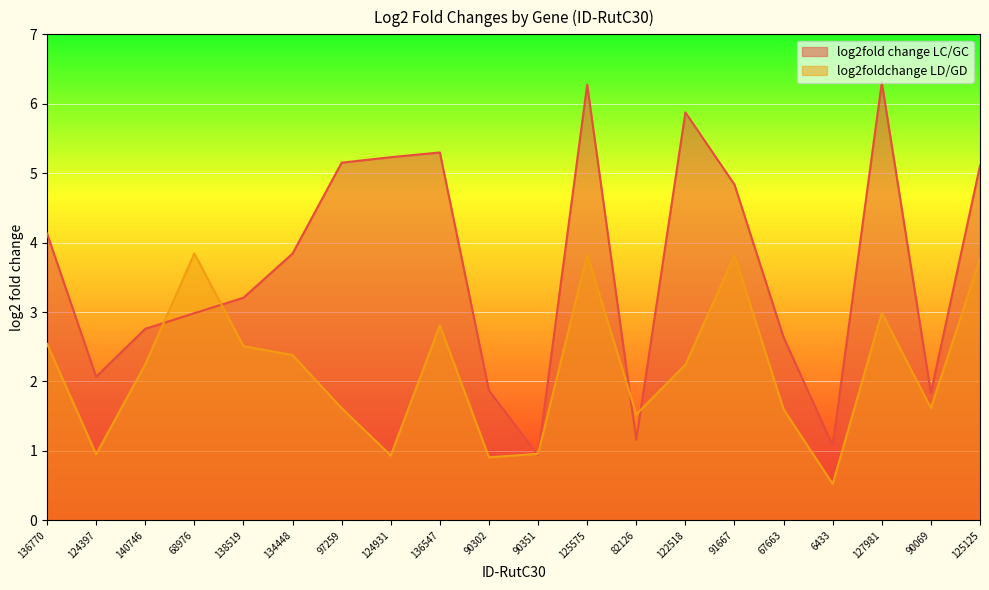

The log2foldchange LD/GD series shows 2.6 at 125125. True or false?

False